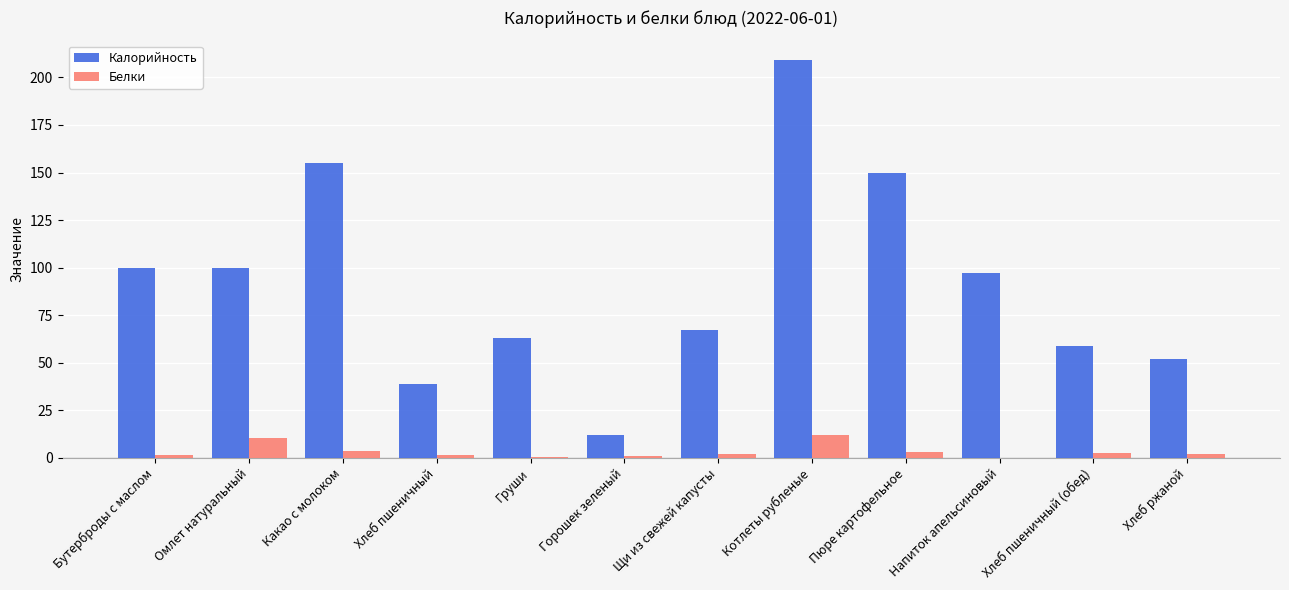

The value of Белки at Котлеты рубленые is 11.8. True or false?

True